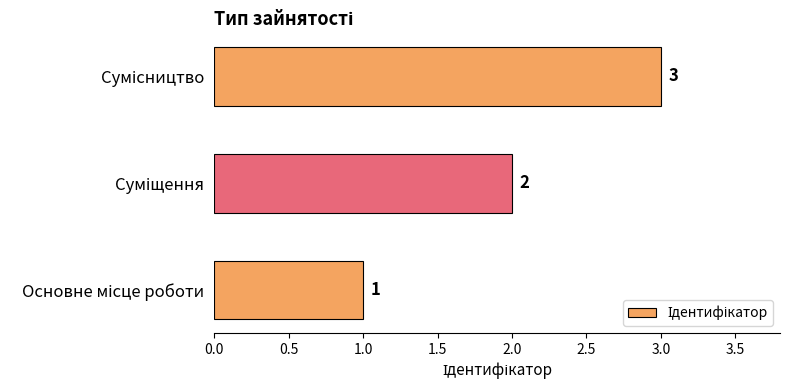

How many values are between 1 and 3?

3